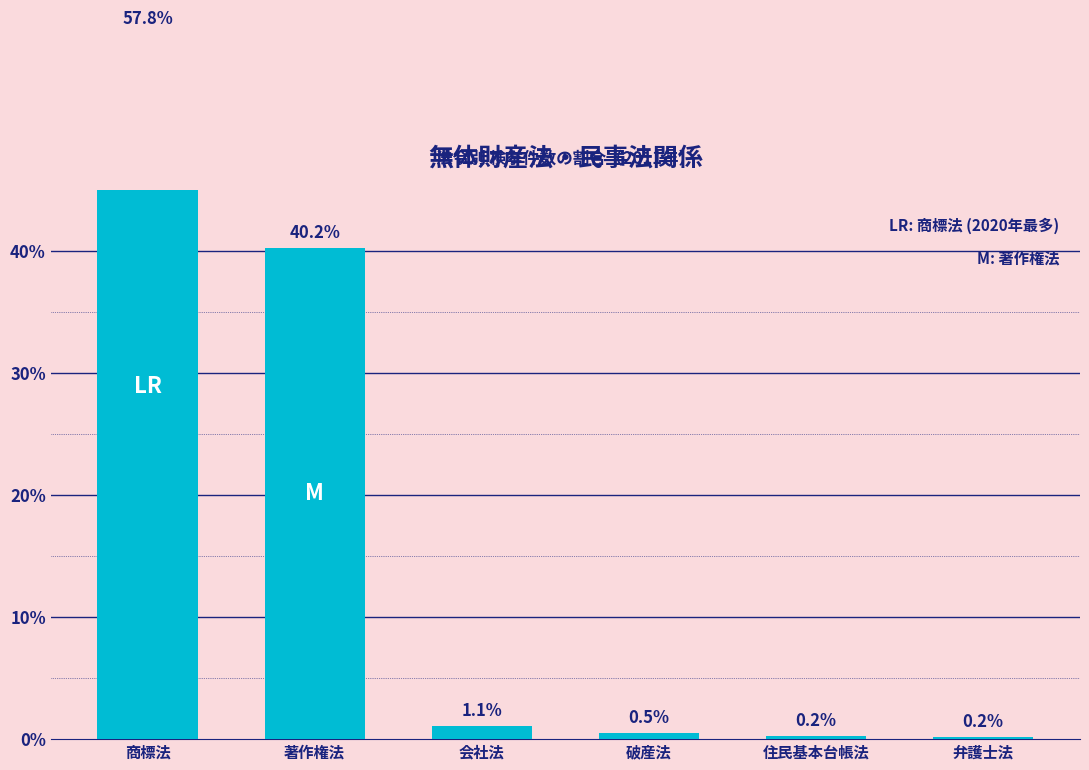

Count the number of data series in this chart.

1